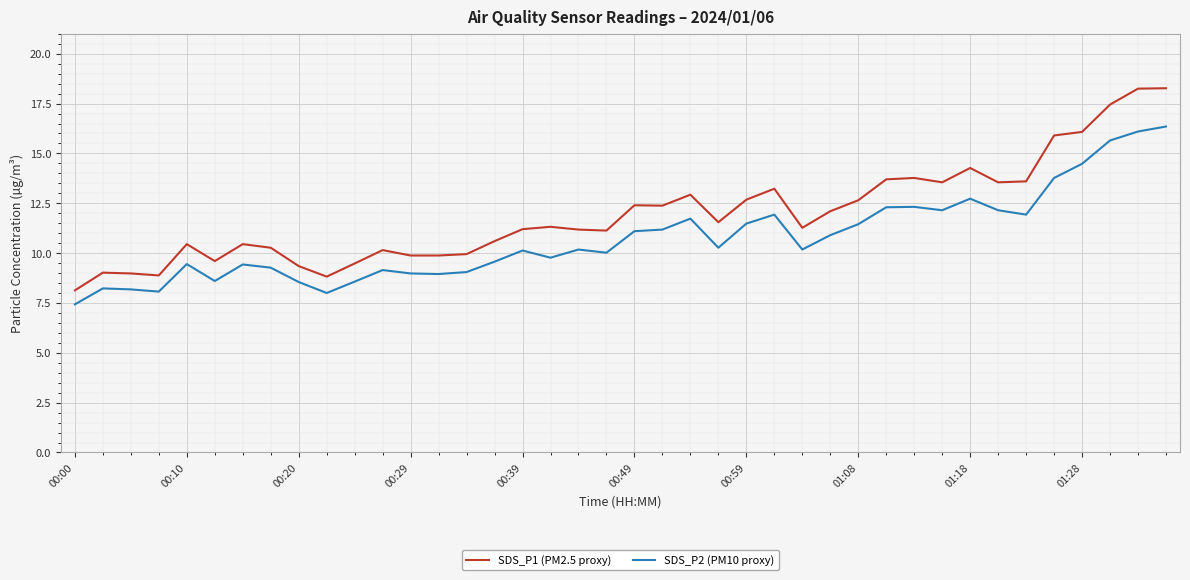

Which series has the largest total across all categories?

SDS_P1 (PM2.5 proxy)